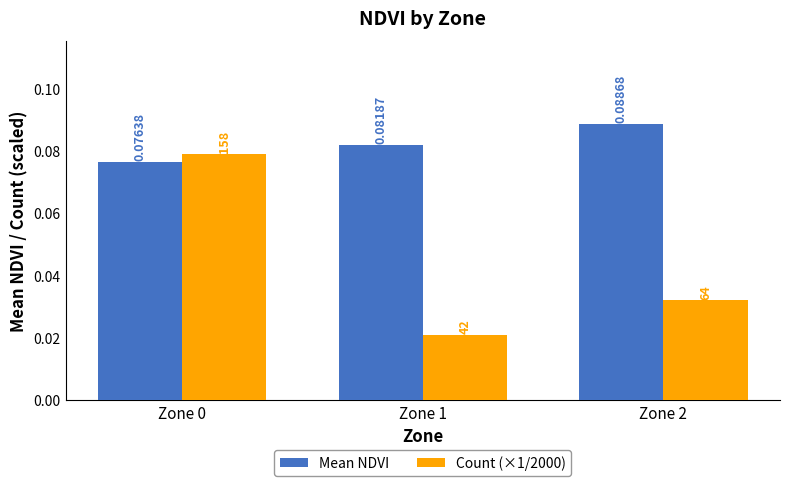

List the series in order of their overall mean, lowest first.

Count (×1/2000), Mean NDVI